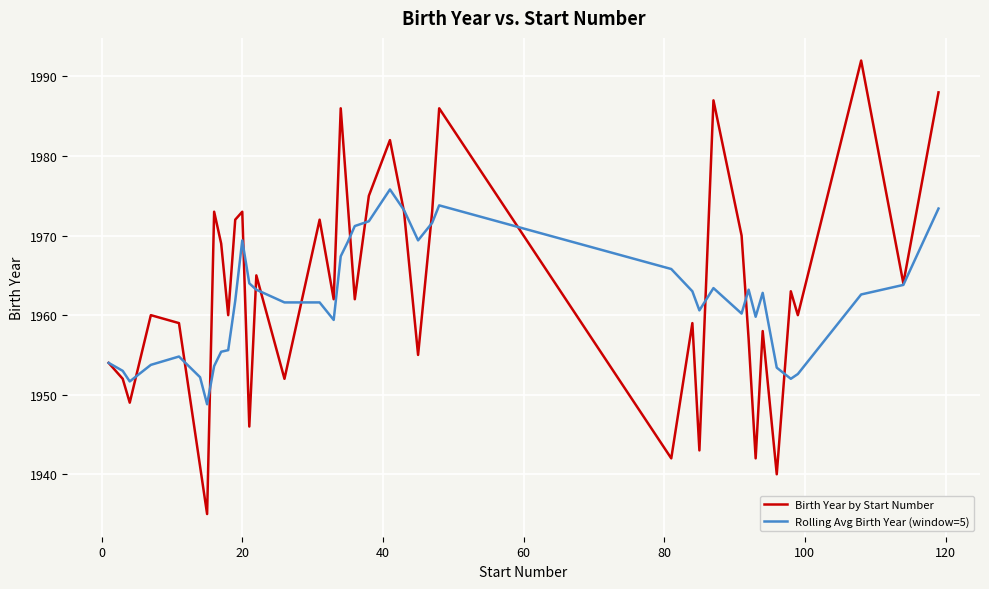

What is the greatest value displayed?

1992.0